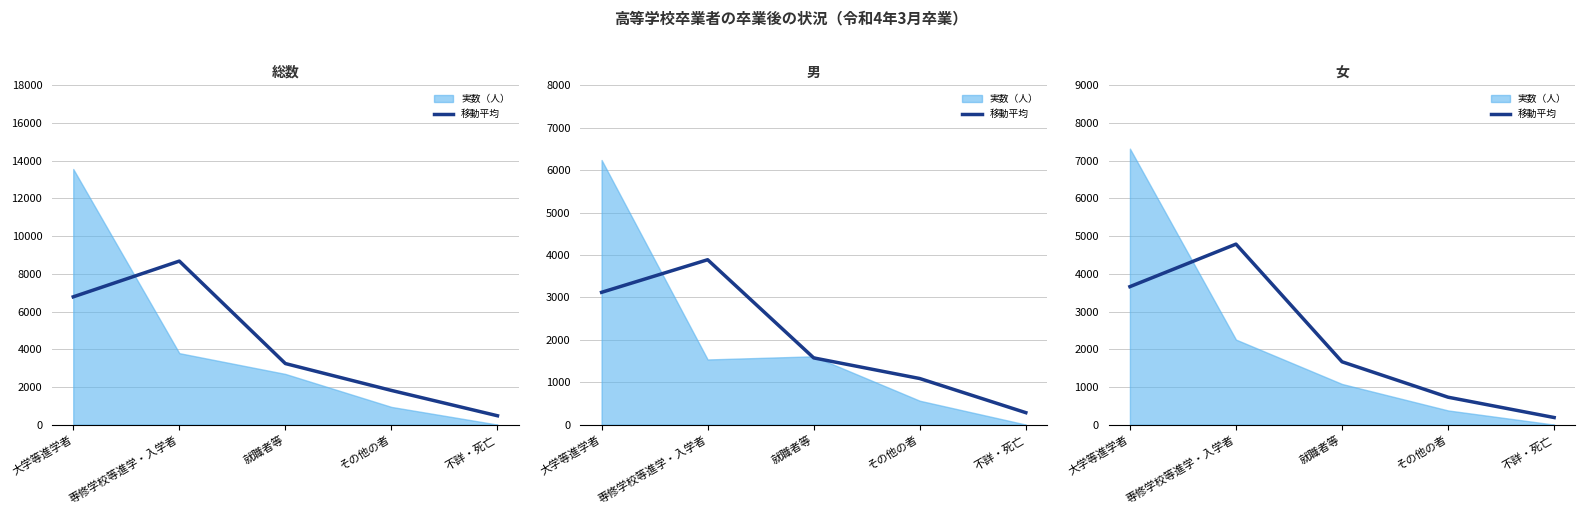

Does the chart have visible grid lines?

Yes